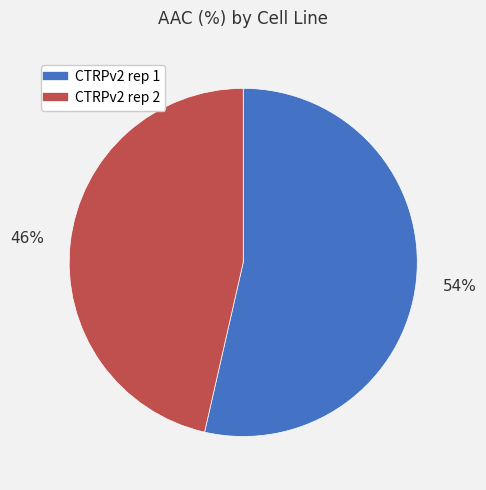

Which has a higher value, CTRPv2 rep 2 or CTRPv2 rep 1?

CTRPv2 rep 1